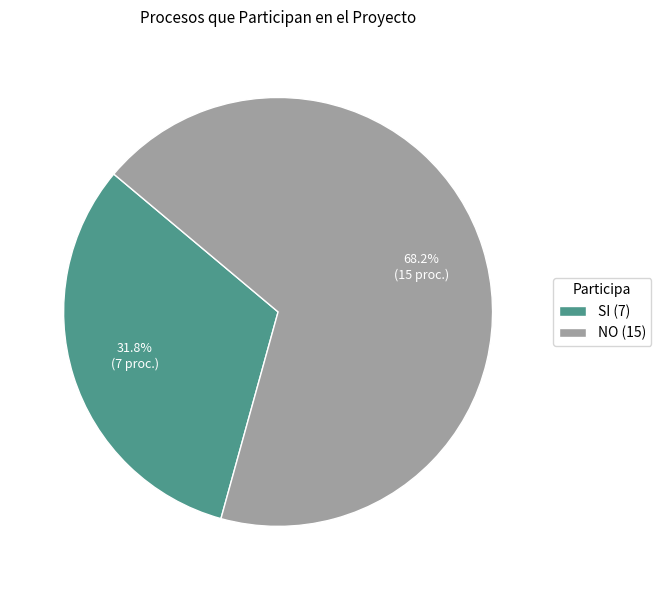

True or false: NO accounts for 54% of the total.

False